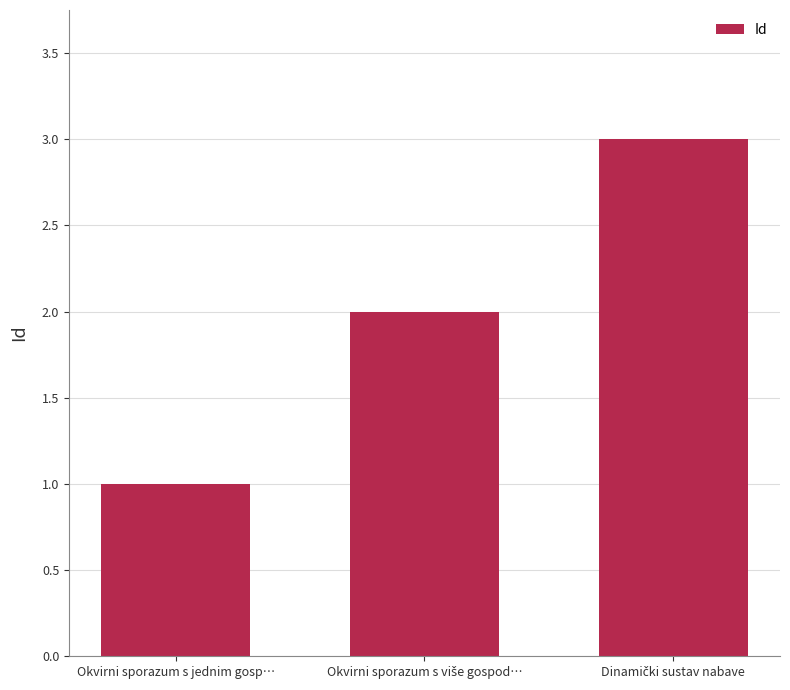

The chart shows a value of 2 at Okvirni sporazum s jednim gosp…. True or false?

False